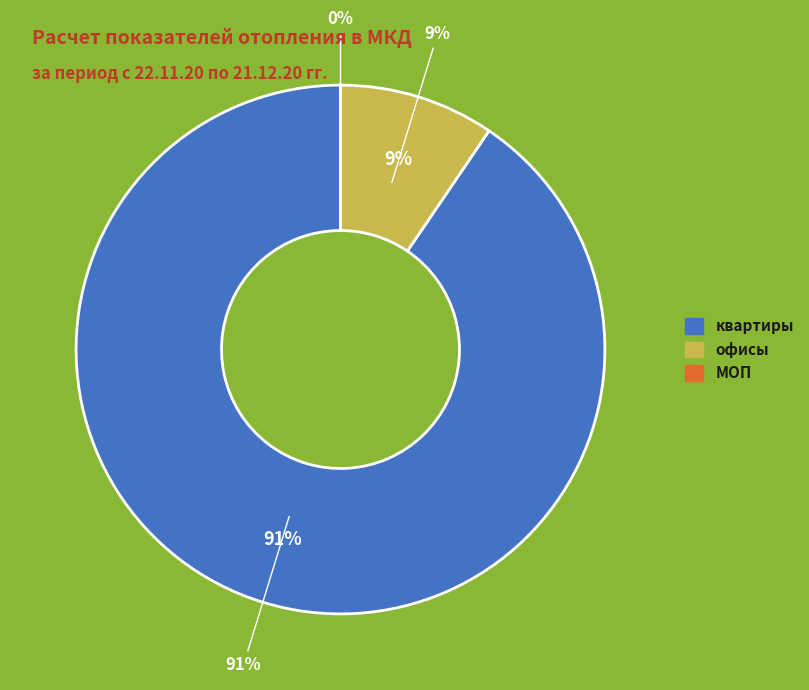

What is the largest slice in the pie chart?

квартиры